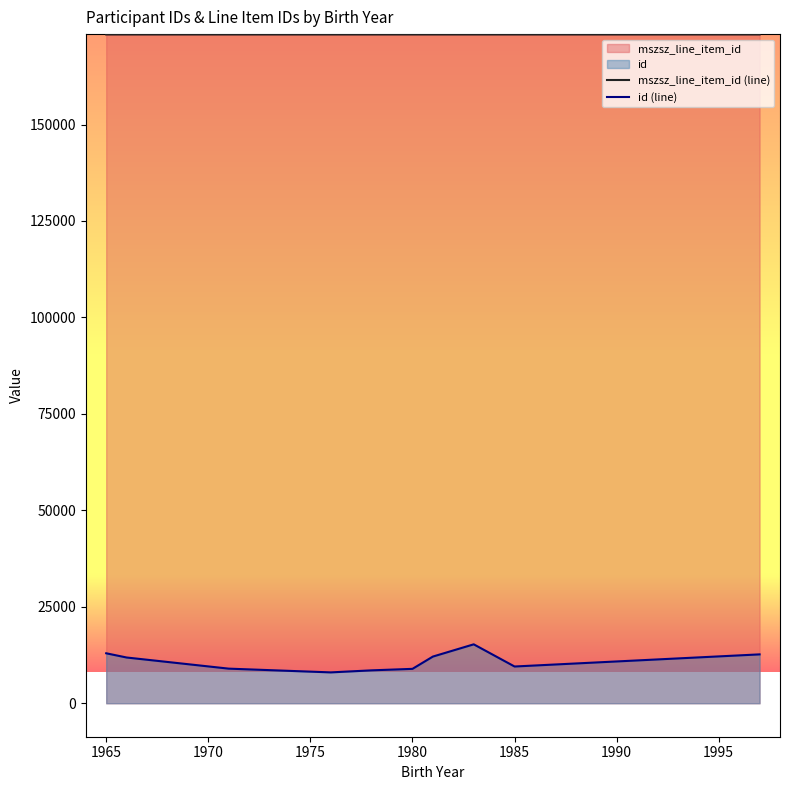

Which series has the widest spread of values?

id (line)